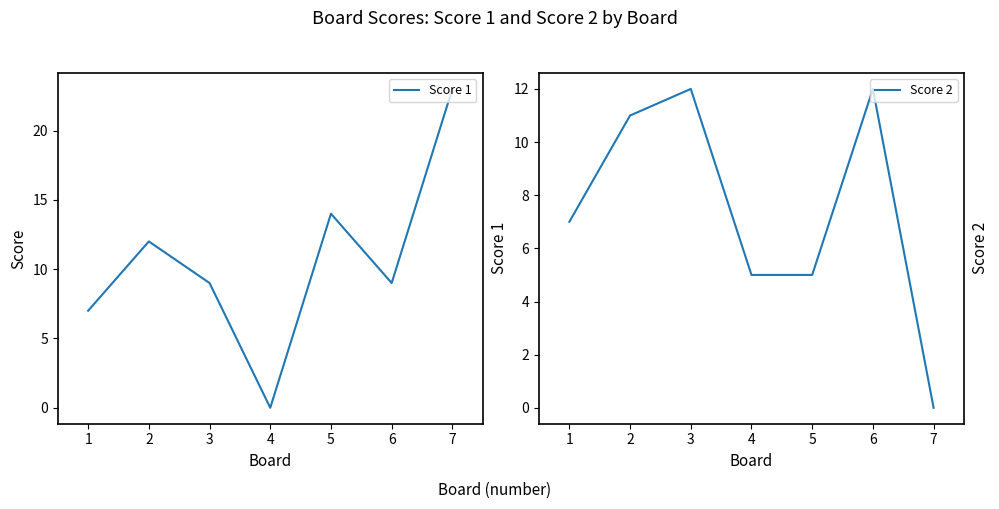

What is the highest value of the Score 1 series?

23